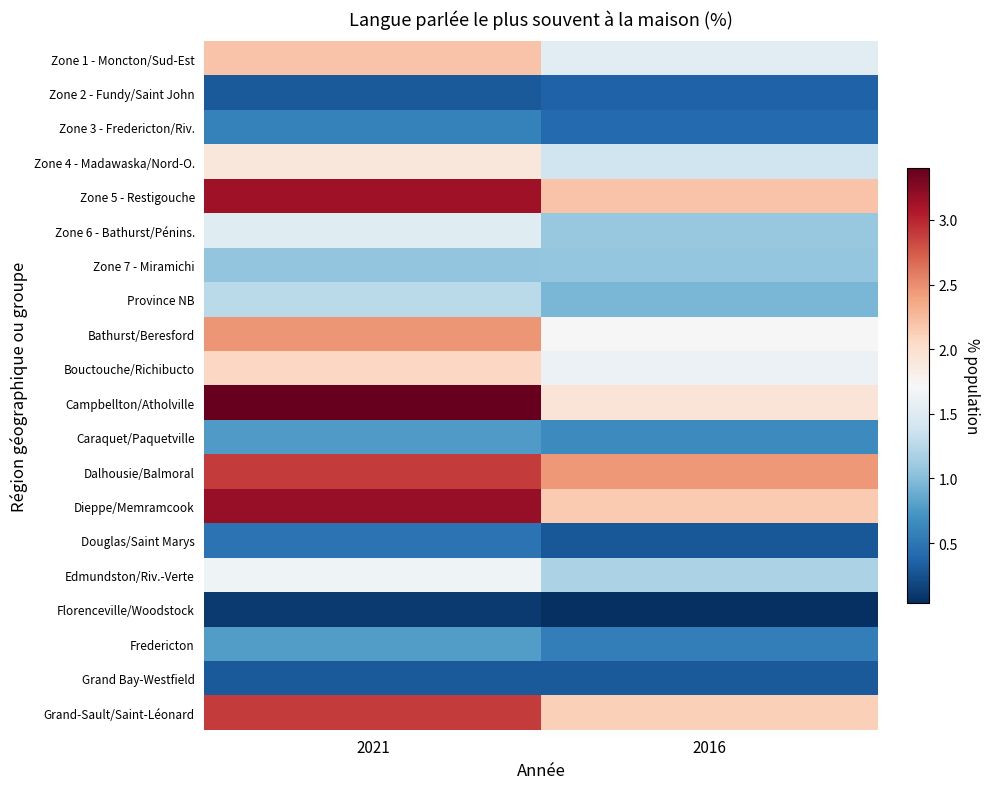

At which category is the sum across all series the highest?

2021